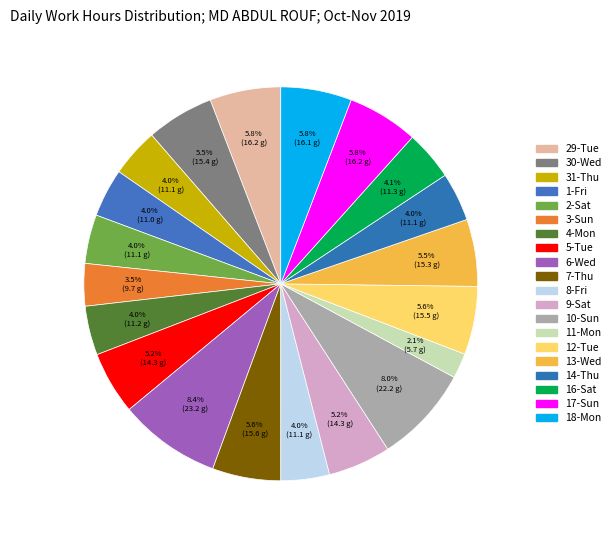

Count the number of slices in the pie.

20